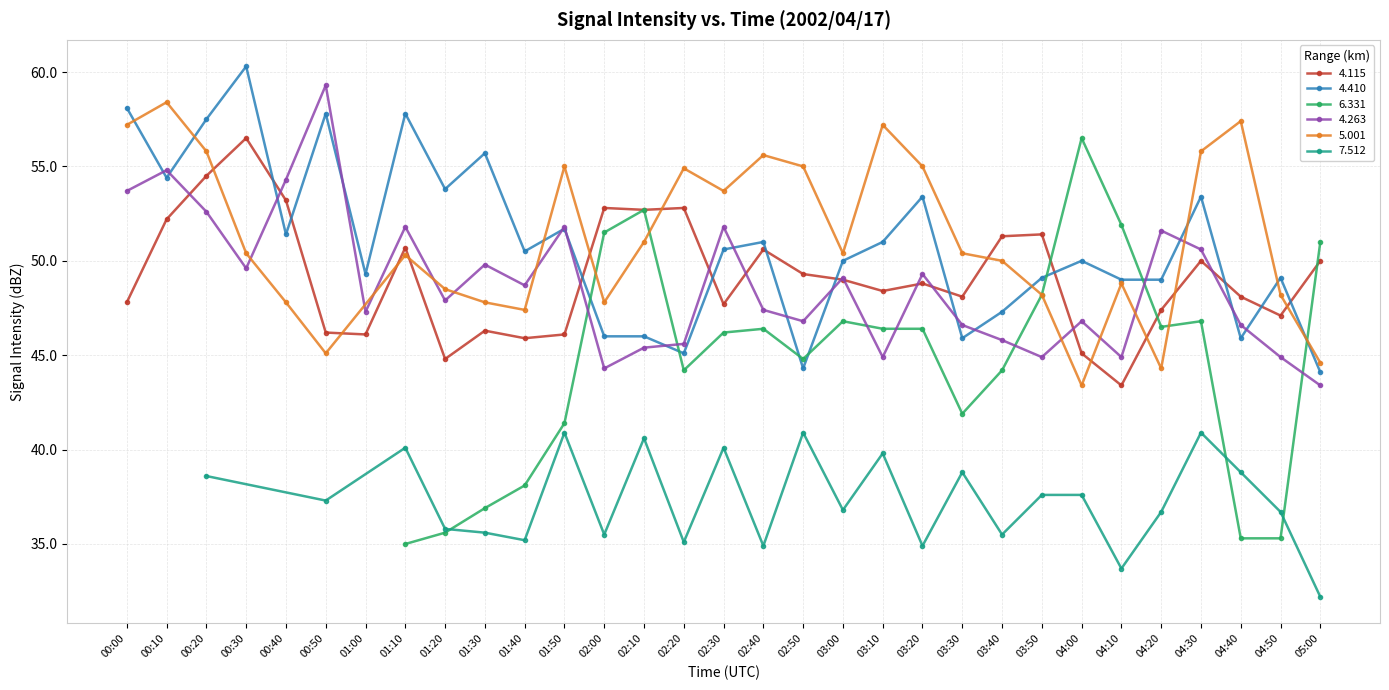

List the labels in order of   4.115 value, smallest first.

04:10, 01:20, 04:00, 01:40, 01:00, 01:50, 00:50, 01:30, 04:50, 04:20, 02:30, 00:00, 03:30, 04:40, 03:10, 03:20, 03:00, 02:50, 04:30, 05:00, 02:40, 01:10, 03:40, 03:50, 00:10, 02:10, 02:00, 02:20, 00:40, 00:20, 00:30